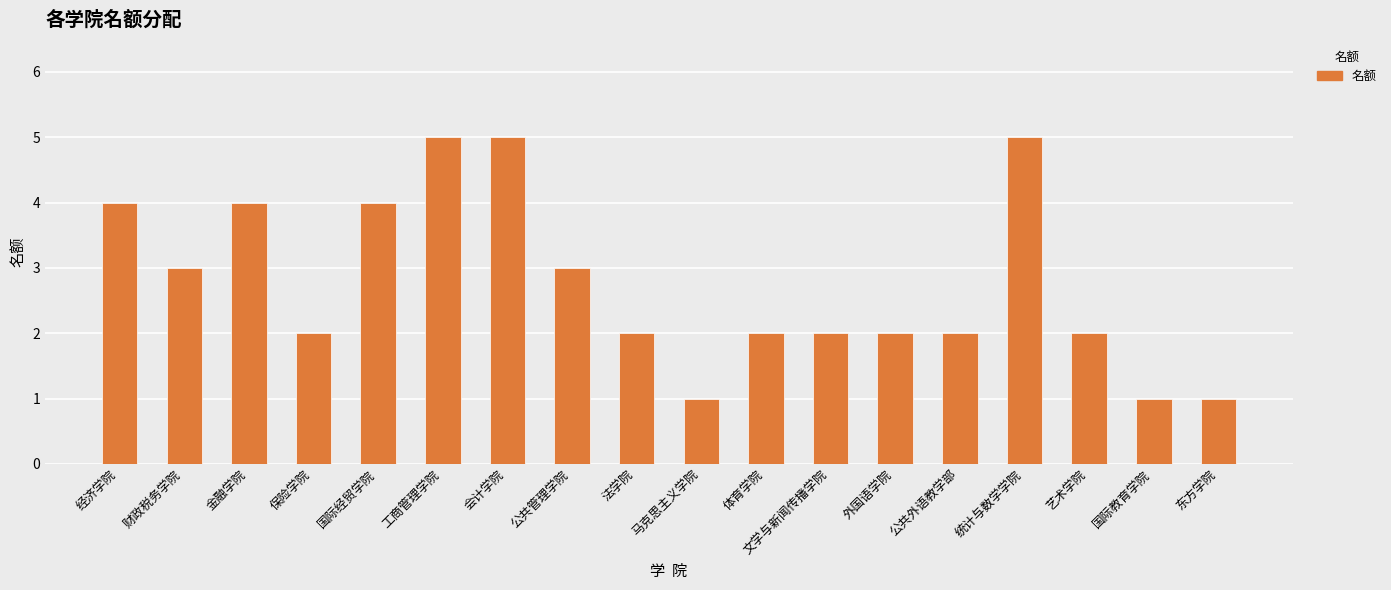

The value at 东方学院 is 1. True or false?

True